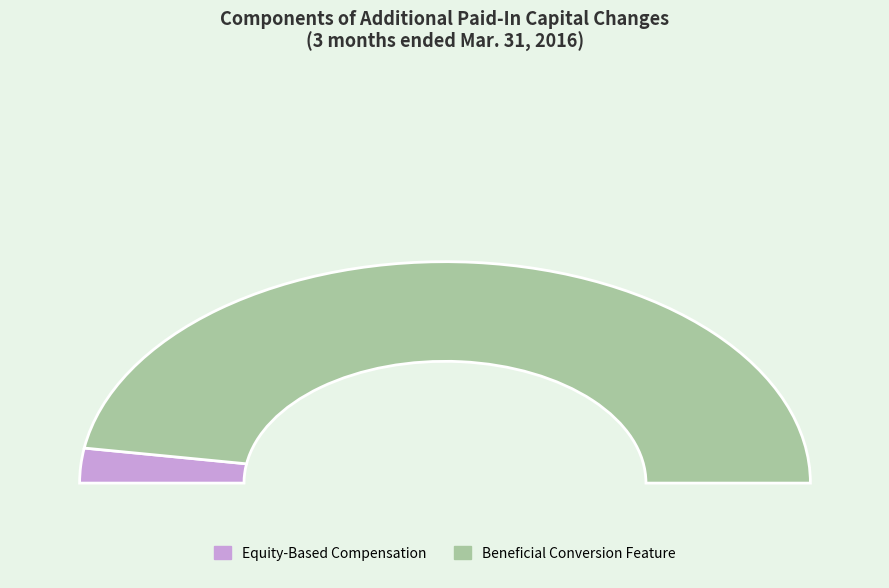

Which category accounts for the majority?

Beneficial Conversion Feature